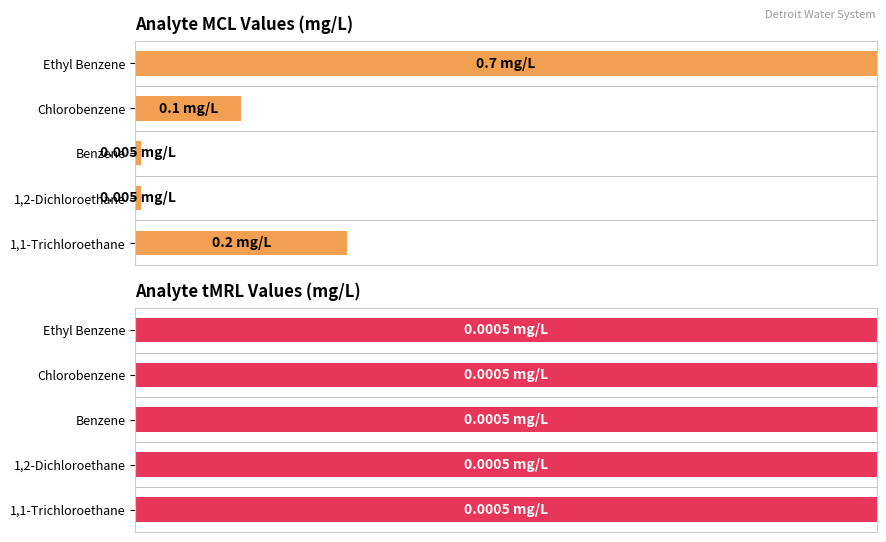

The value of tMRL (mg/L) at 2 is 0.9. True or false?

False